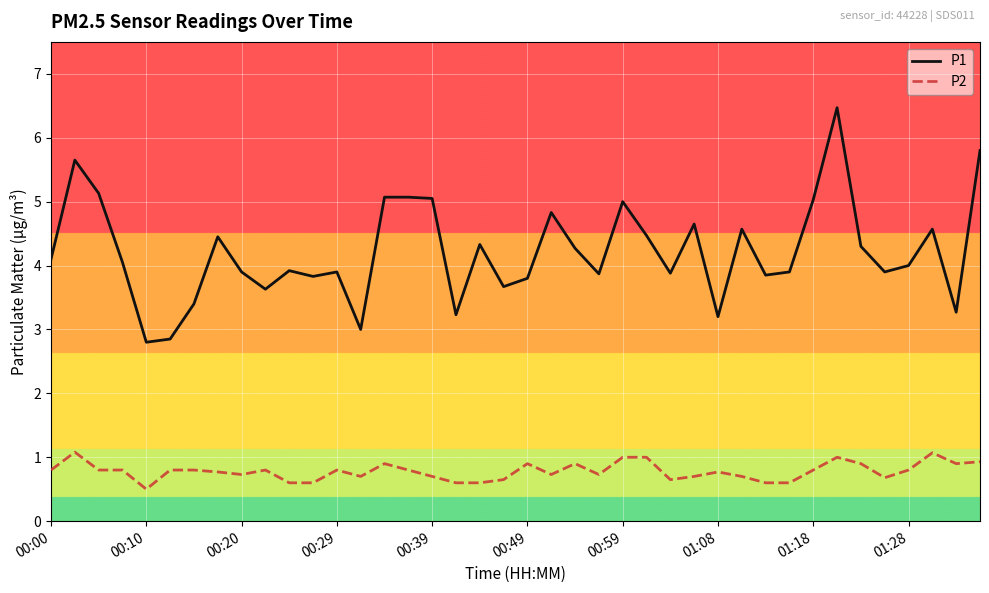

True or false: P1 and P2 cross at least once.

False